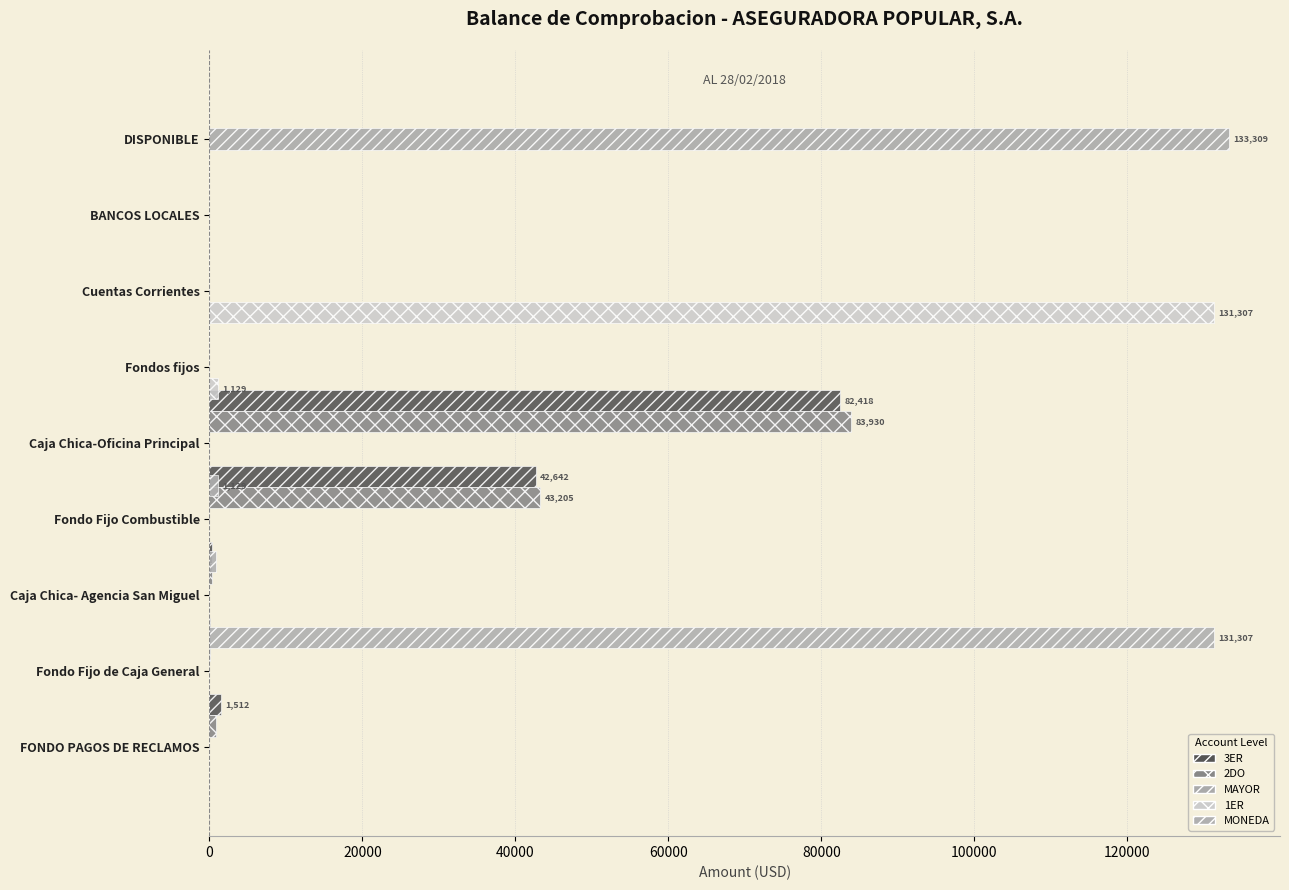

The 2DO series shows 57996.7 at DISPONIBLE. True or false?

False